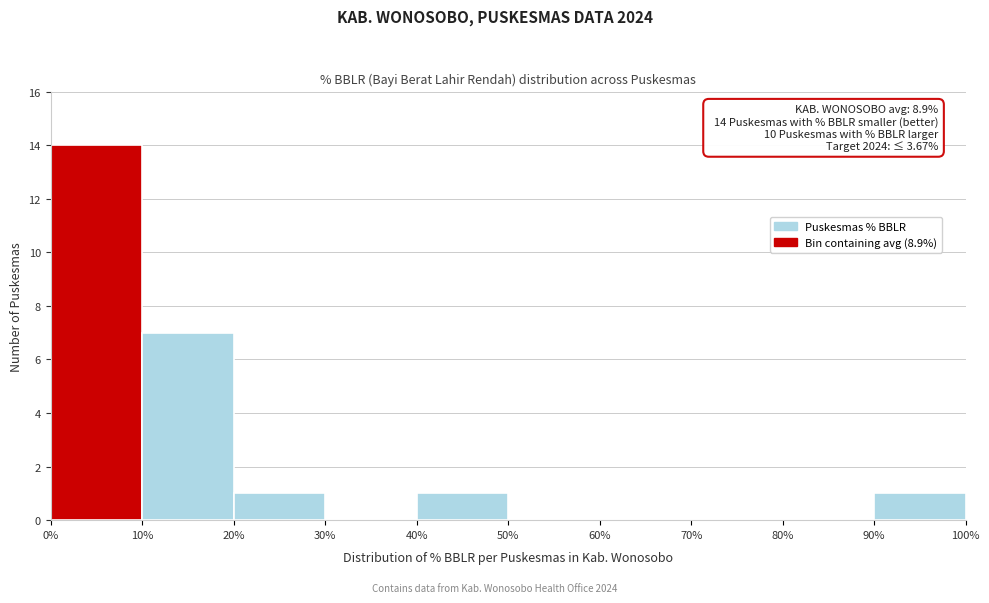

Which range on the x-axis has the tallest bar?

0% to 10%